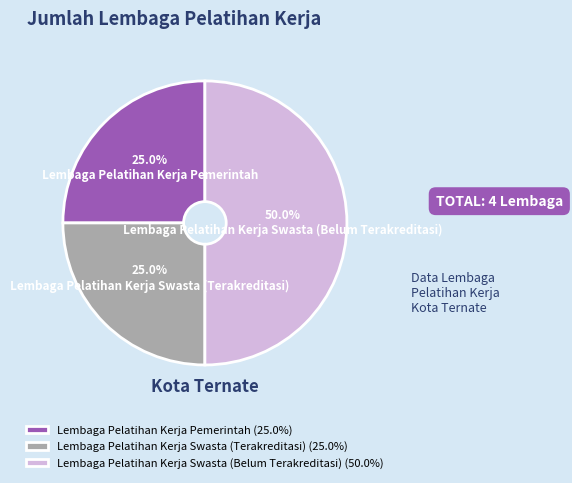

To the nearest percent, what is the combined percentage of Lembaga Pelatihan Kerja Pemerintah and Lembaga Pelatihan Kerja Swasta (Terakreditasi)?

50%